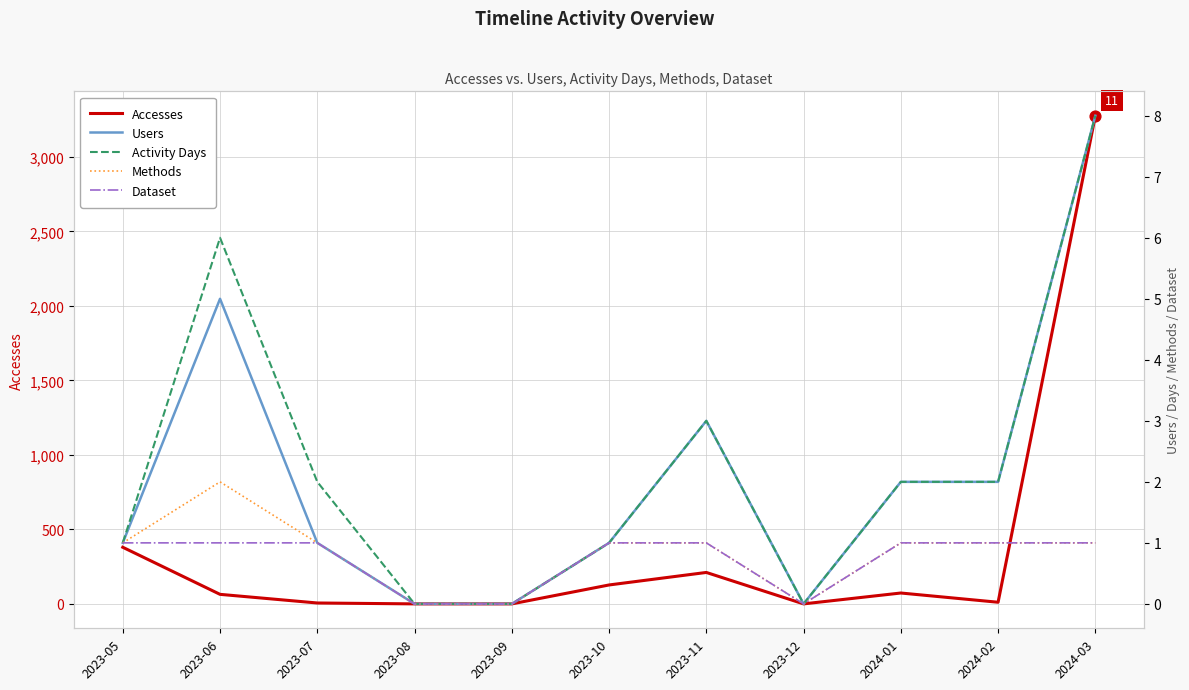

Which series has the largest Y range (max minus min)?

Accesses